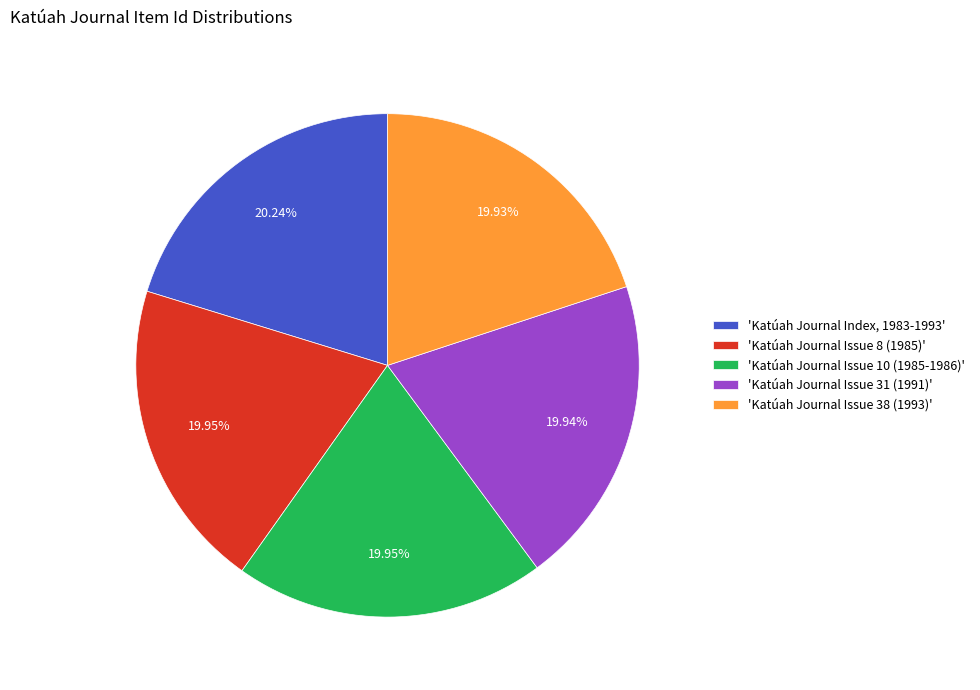

What is the ratio of the value at 'Katúah Journal Issue 31 (1991)' to the value at 'Katúah Journal Issue 8 (1985)'?

1.0